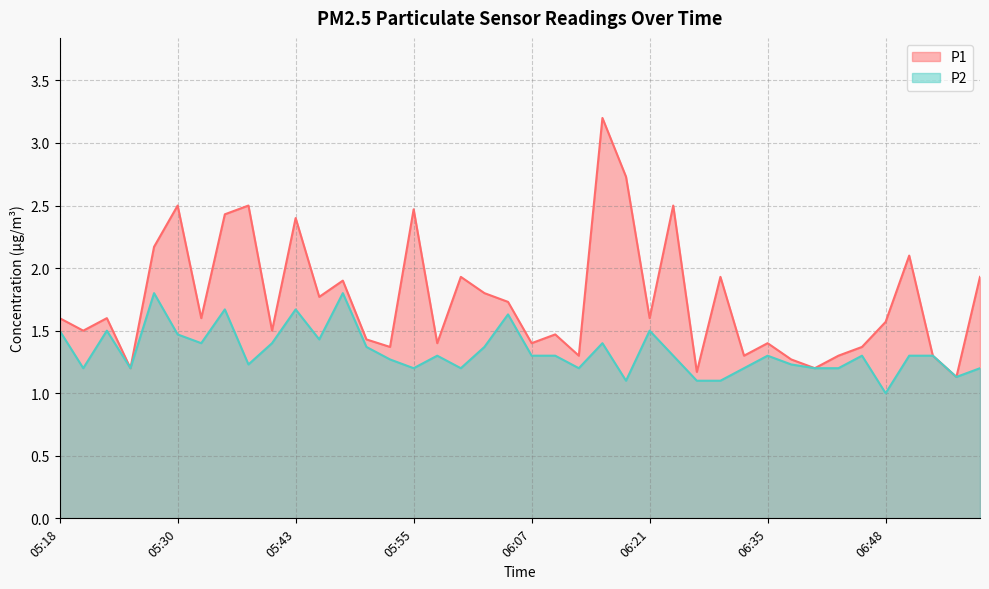

How many lines are shown in the chart?

2